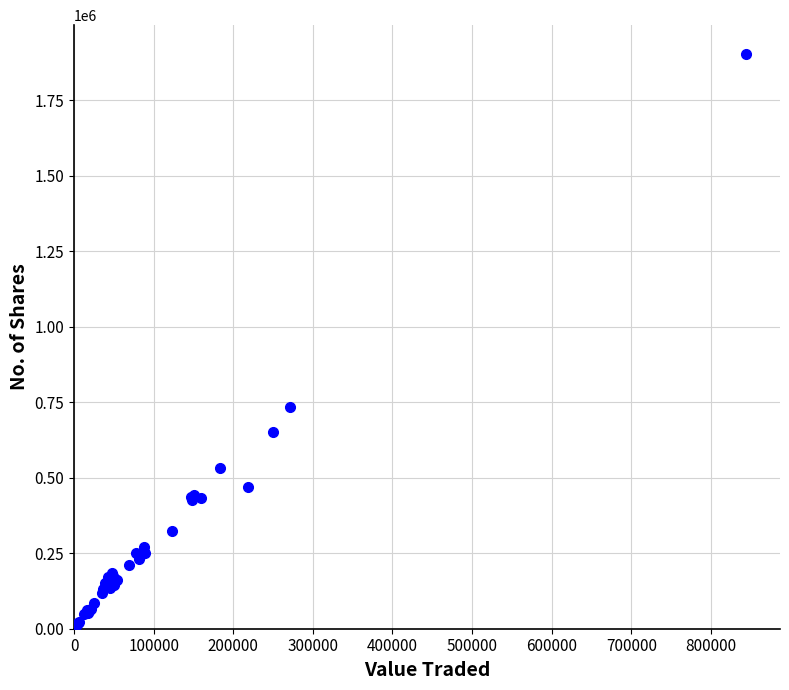

What Y value in the scatter plot is closest to 952581?

734104